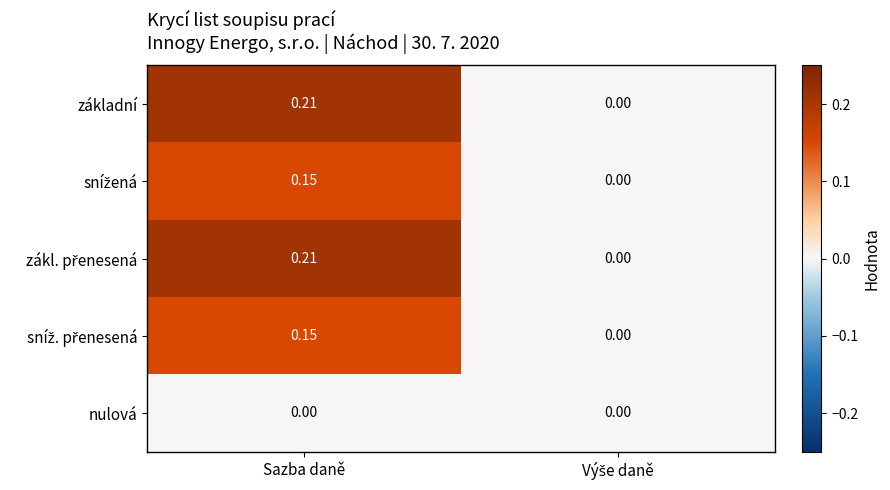

At which category is the sum across all series the highest?

Sazba daně